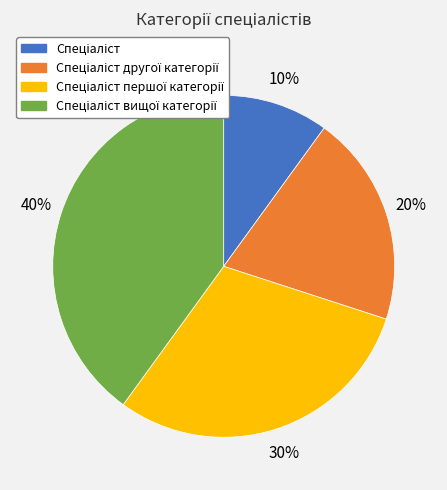

Is there a majority slice in this chart?

No